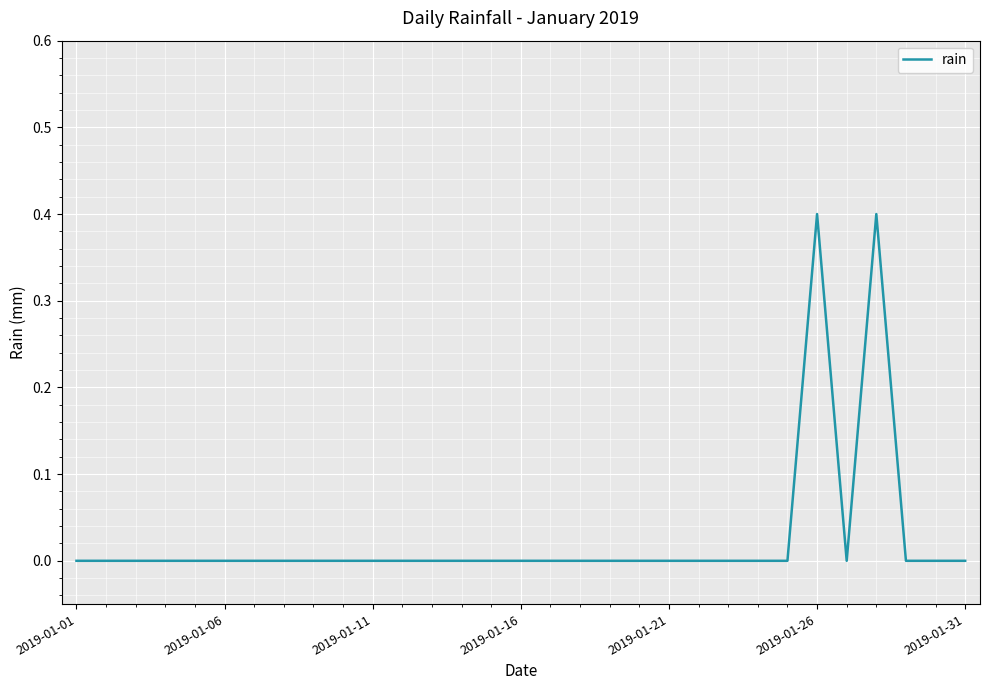

What is the maximum value shown in the chart?

0.4